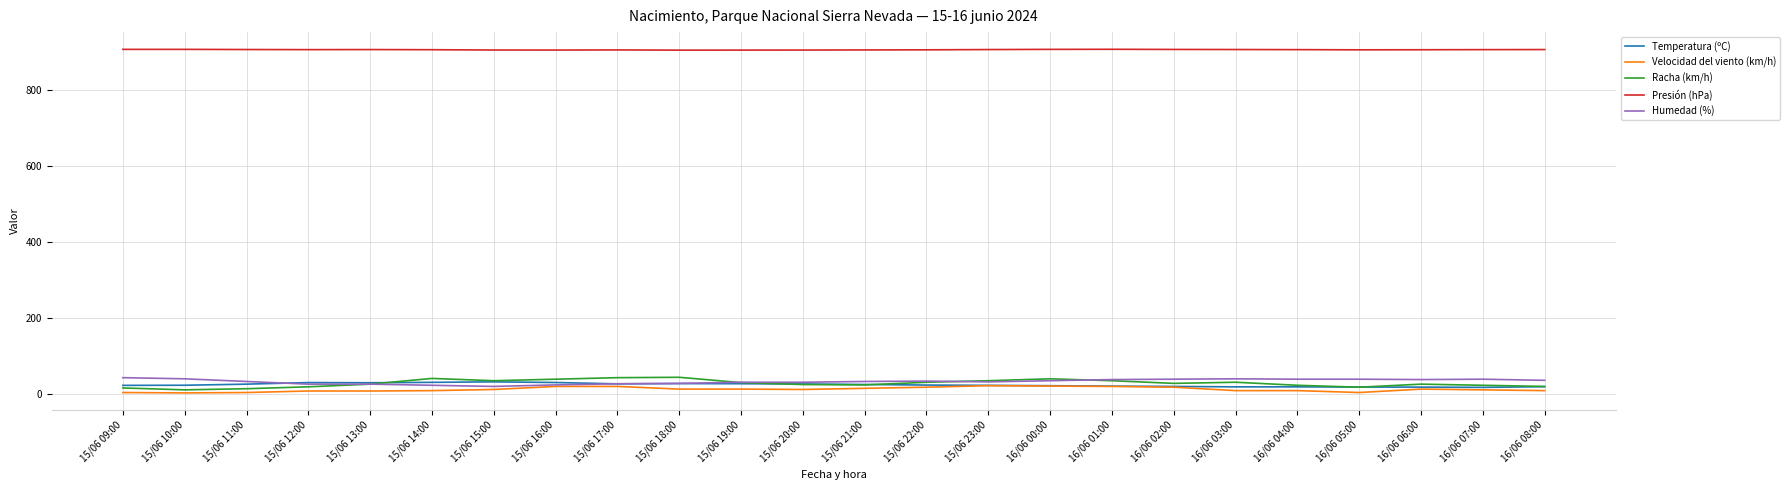

Is it true that Velocidad del viento (km/h) equals 4.0 at 15/06 10:00?

True